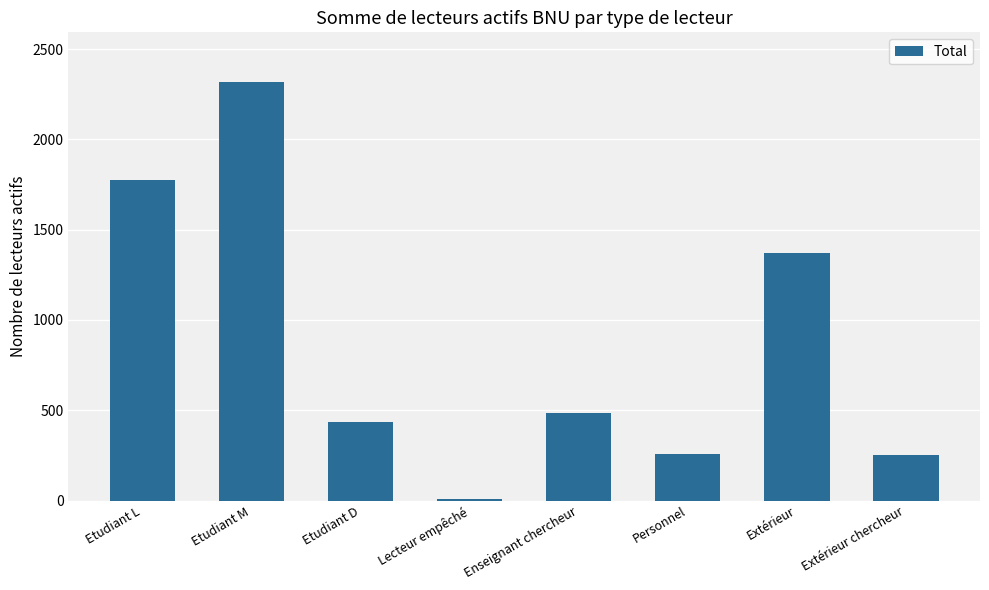

Is it true that the value at Etudiant D is 436?

True